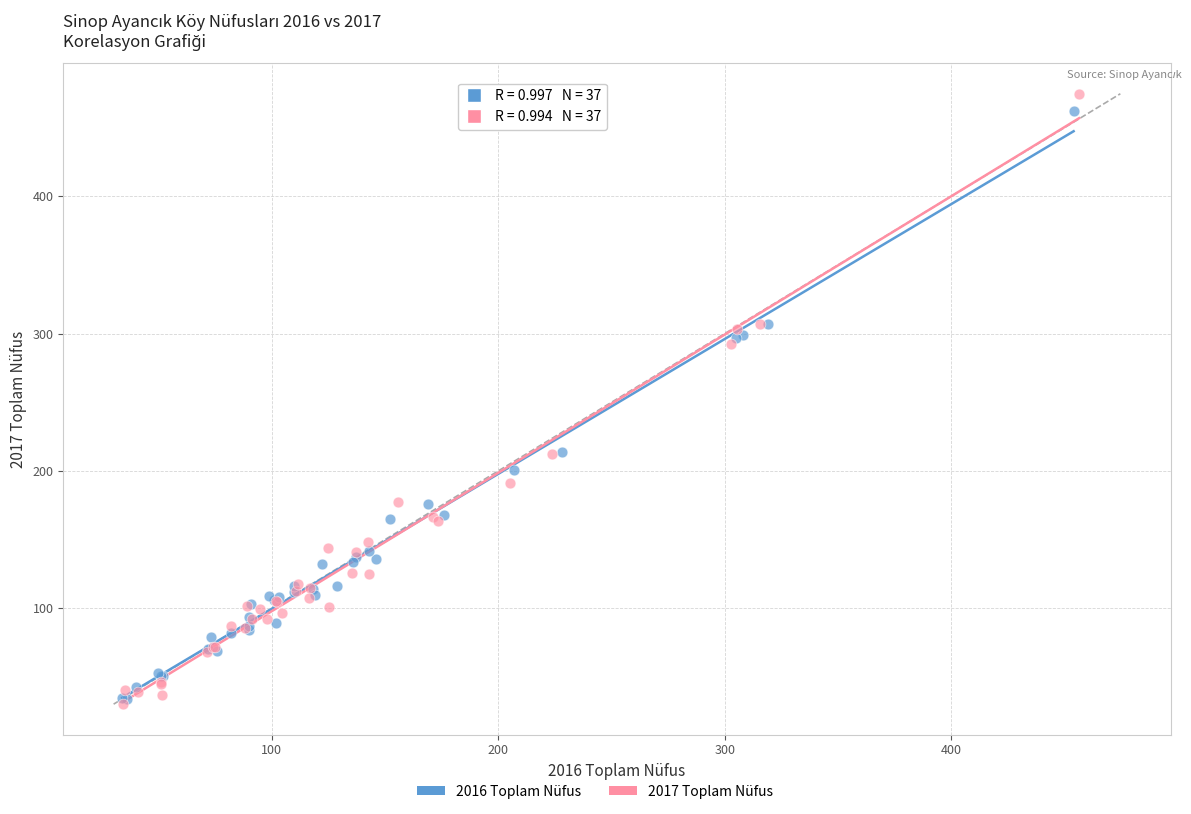

Which series has the largest Y range (max minus min)?

2017 Toplam Nüfus